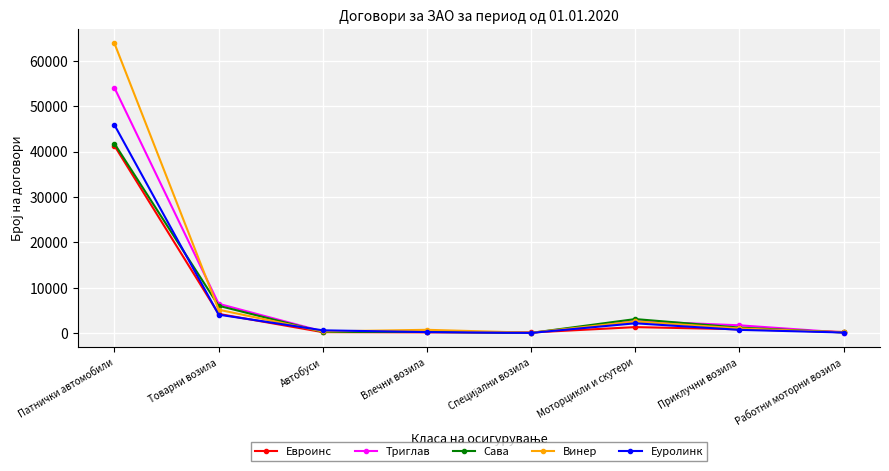

True or false: Евроинс has a value of 1672 at Товарни возила.

False